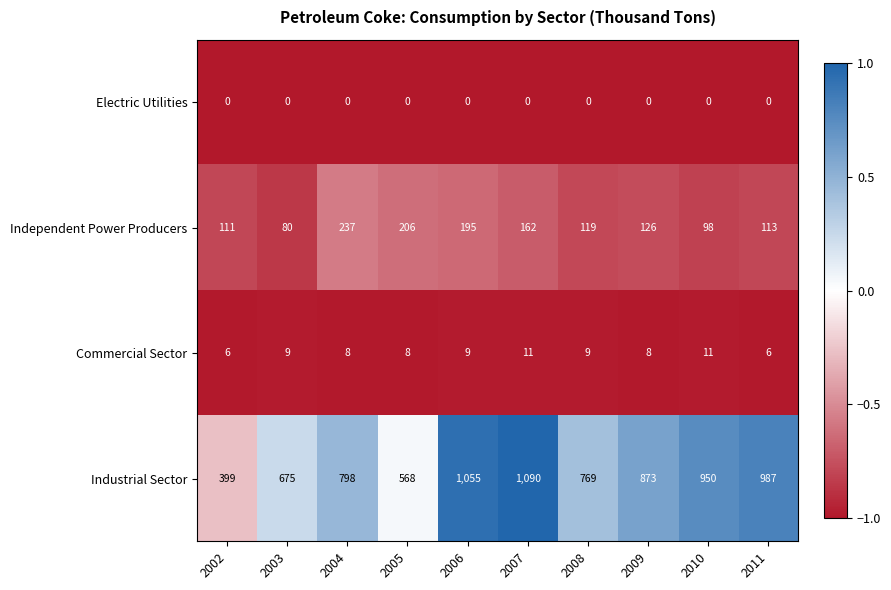

Count the number of categories in the chart.

10